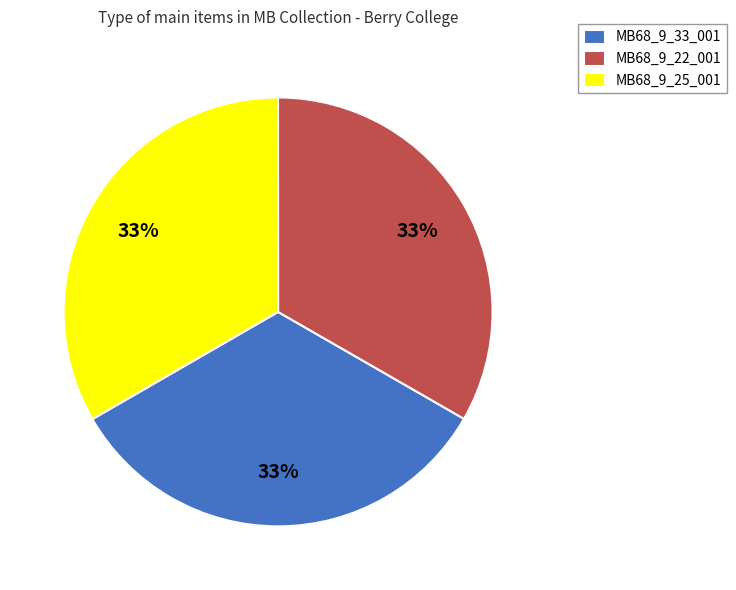

True or false: MB68_9_25_001 accounts for 41% of the total.

False